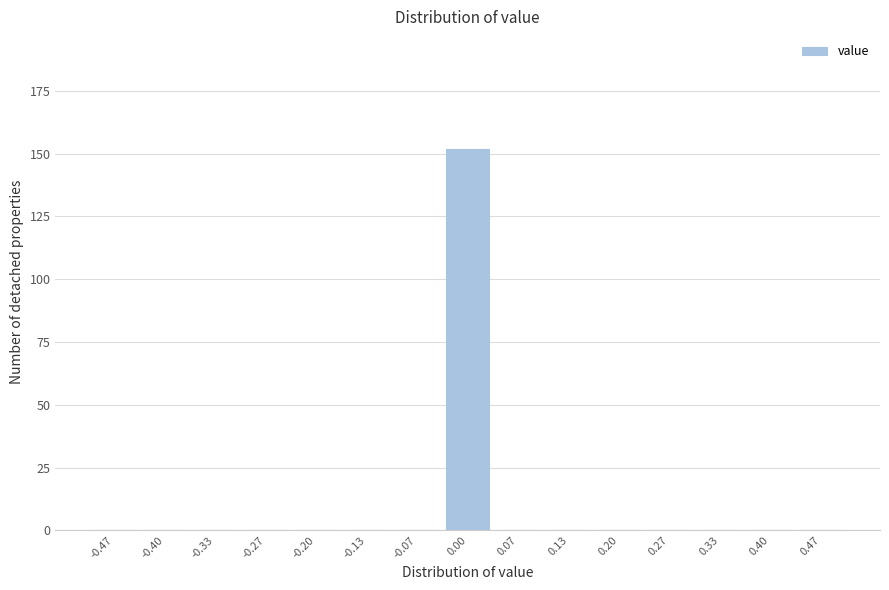

Reading left to right, transcribe this chart: for each bar, give the range it covers on the x-axis and its height. Neither the bar edges nor the heights are printed on the chart, so give them approximately, as read against the axes.

-0.50 to -0.43: 0
-0.43 to -0.37: 0
-0.37 to -0.30: 0
-0.30 to -0.23: 0
-0.23 to -0.17: 0
-0.17 to -0.10: 0
-0.10 to -0.03: 0
-0.03 to 0.03: 150
0.03 to 0.10: 0
0.10 to 0.17: 0
0.17 to 0.23: 0
0.23 to 0.30: 0
0.30 to 0.37: 0
0.37 to 0.43: 0
0.43 to 0.50: 0